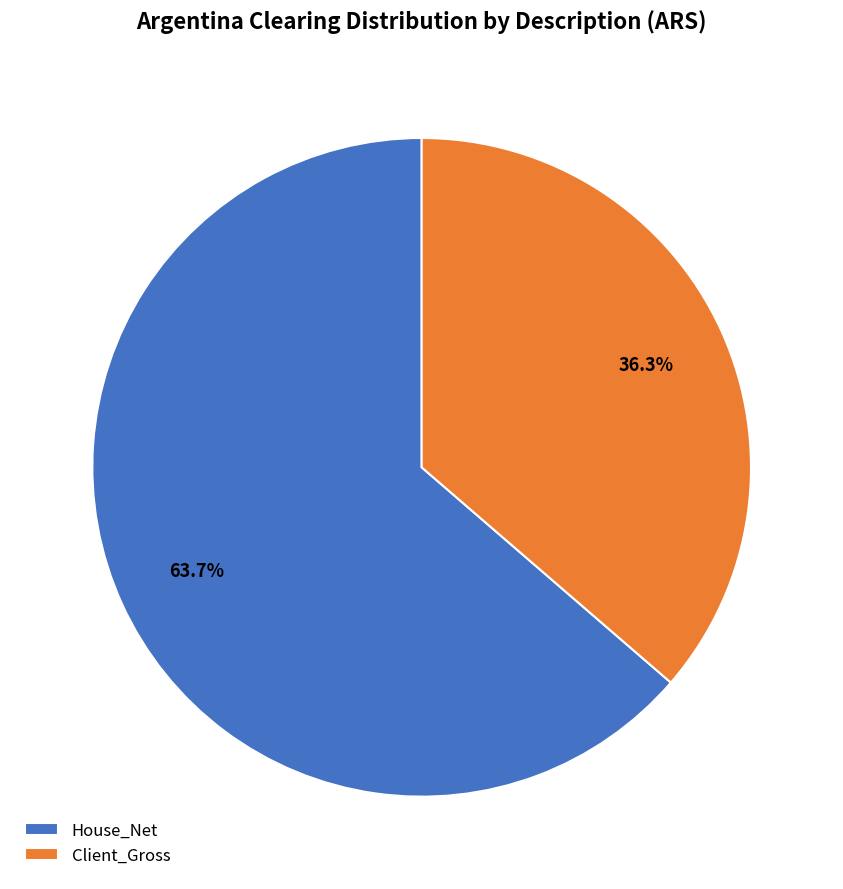

Which slice is the largest?

House_Net